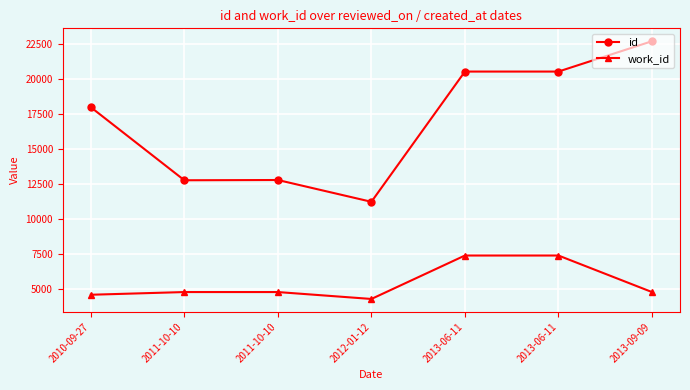

True or false: work_id and id cross at least once.

False